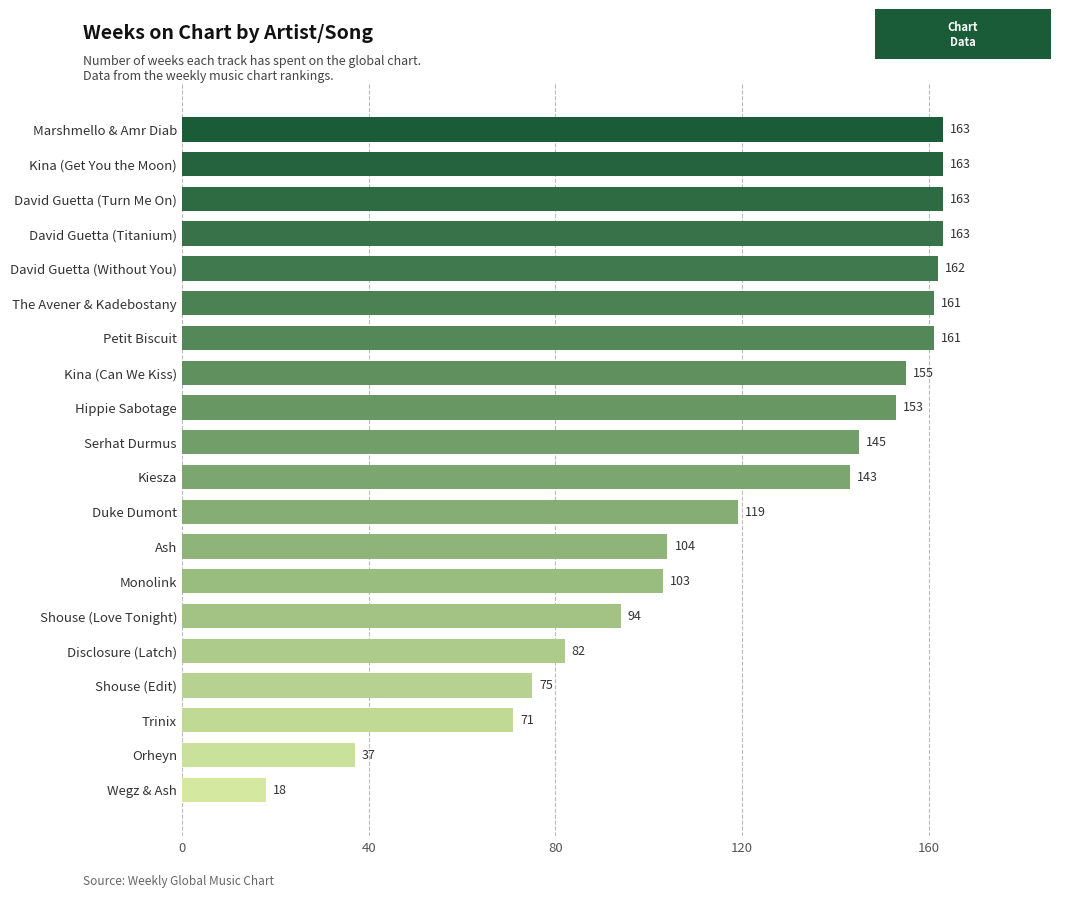

What is the change in value from Kina (Get You the Moon) to Kina (Can We Kiss)?

-8